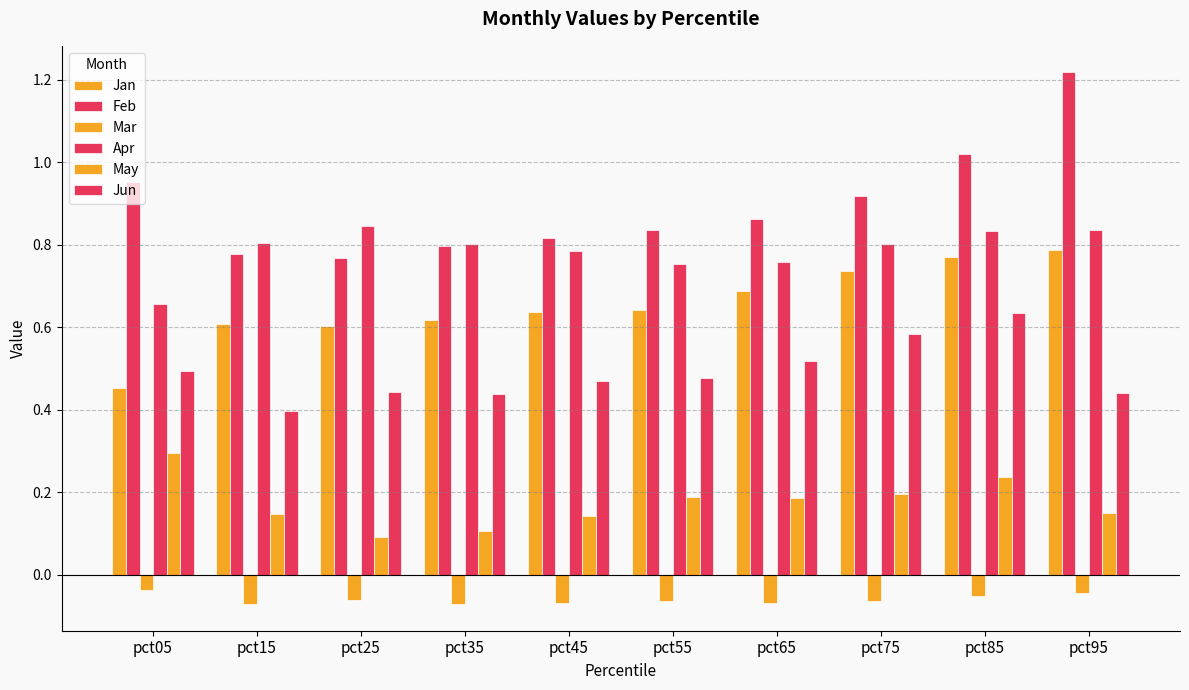

True or false: Feb has a value of 0.4 at pct95.

False